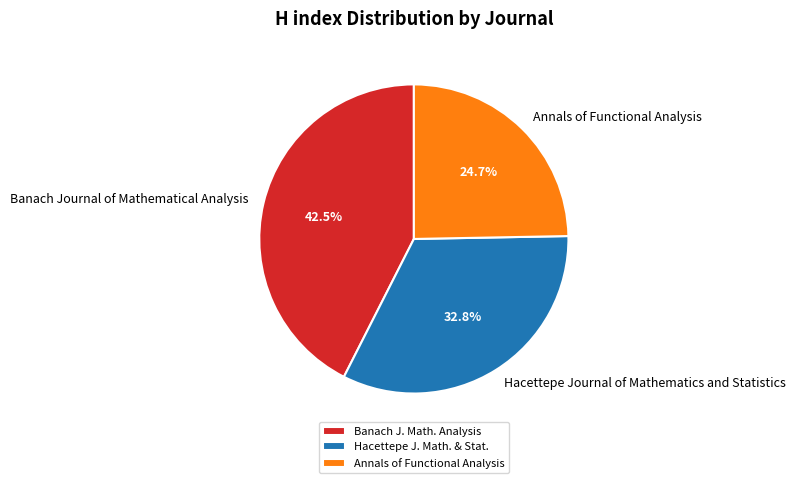

Is there a majority slice in this chart?

No